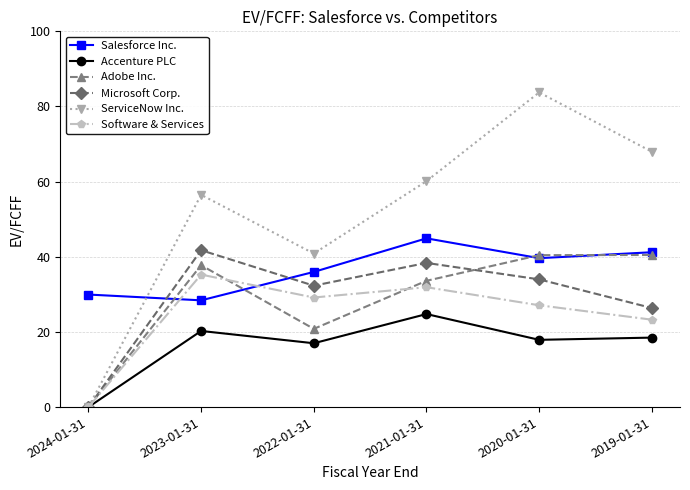

At how many categories does at least one series exceed 57?

3